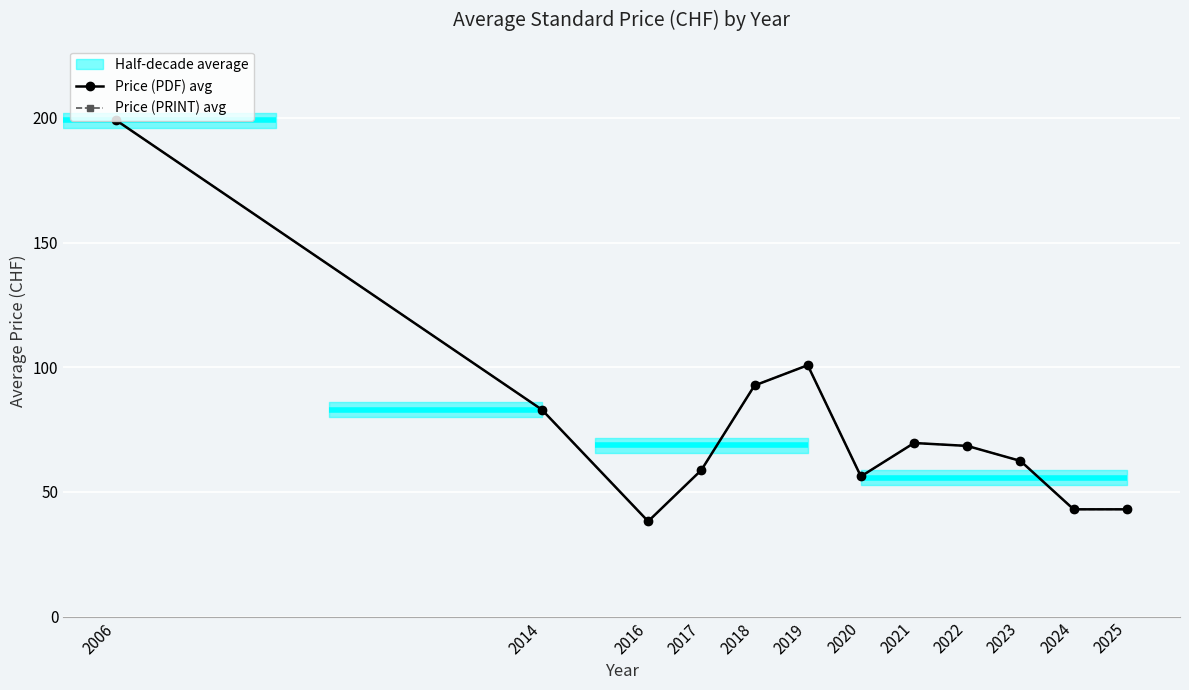

How many interior local valleys does the Price (PDF) avg series have?

2